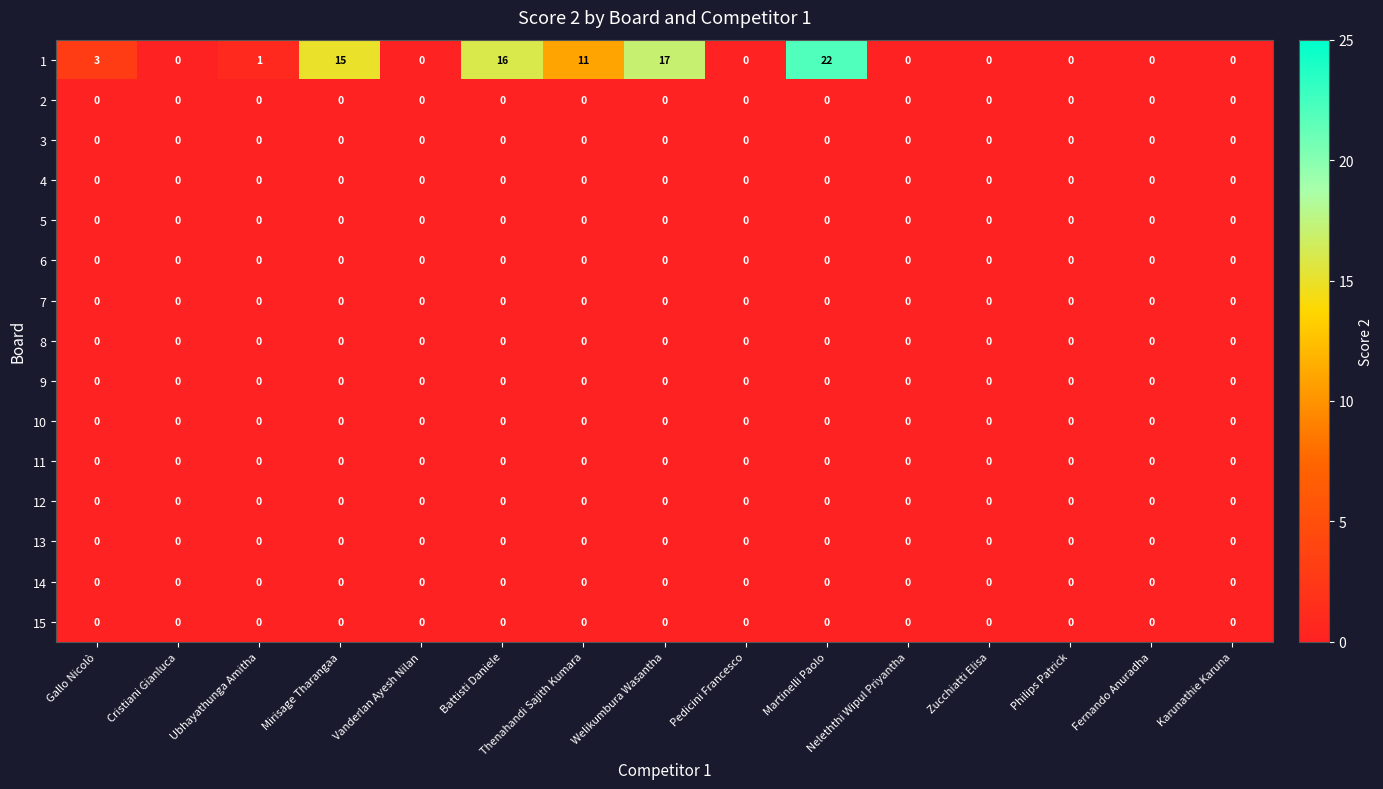

At which category does the chart reach its peak across all series?

Martinelli Paolo